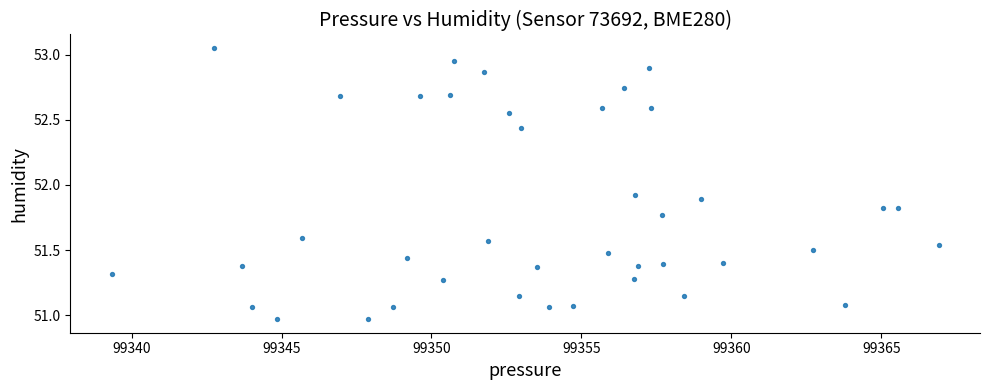

What Y value in the scatter plot is closest to 52?

51.9